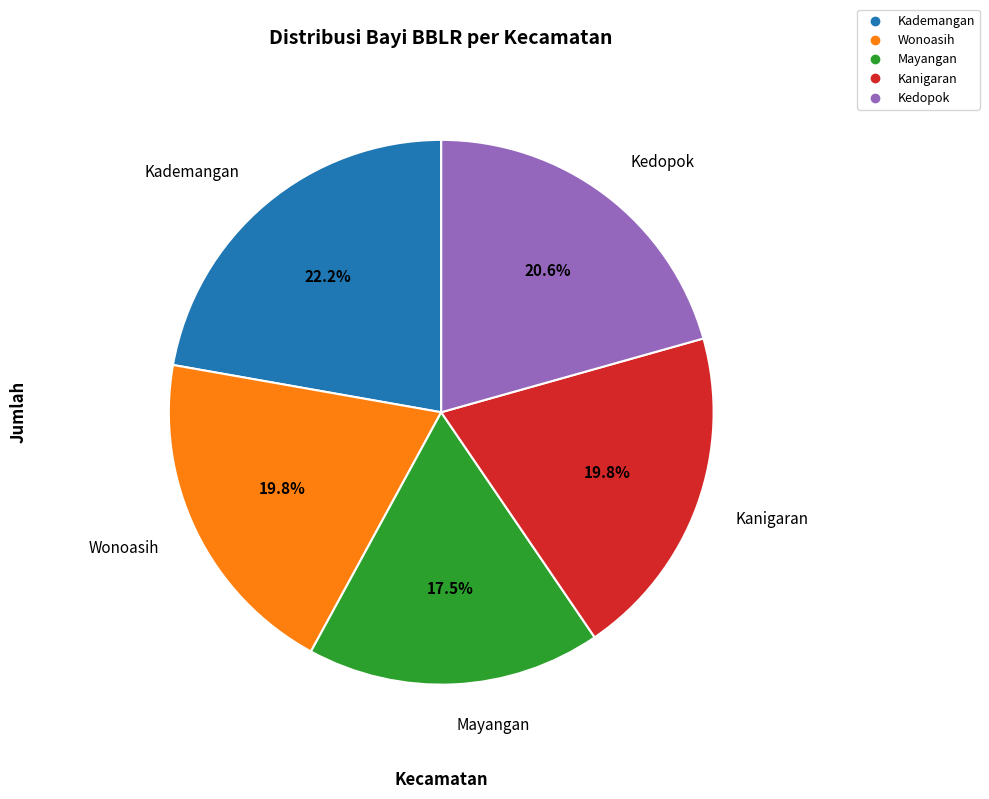

Which category has the smallest portion of the pie?

Mayangan